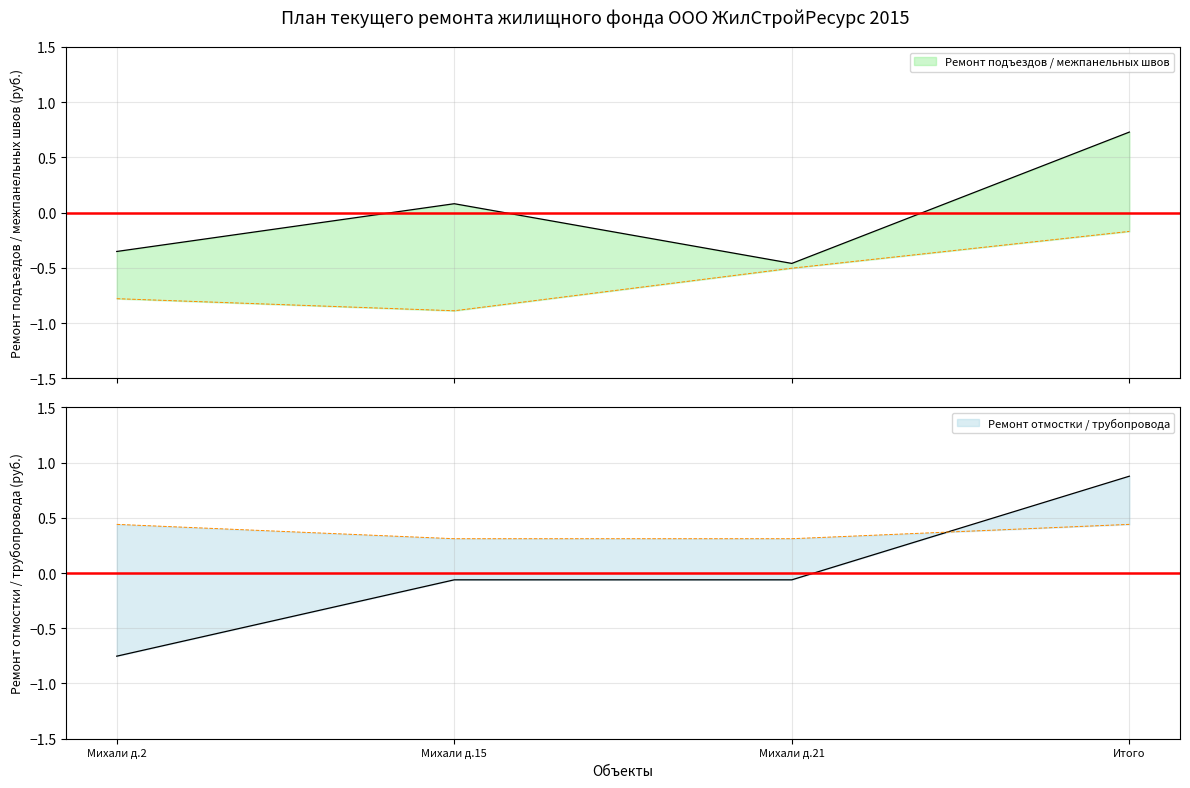

What is the sum of the Ремонт отмостки values at Михали д.15 and Итого?

0.8